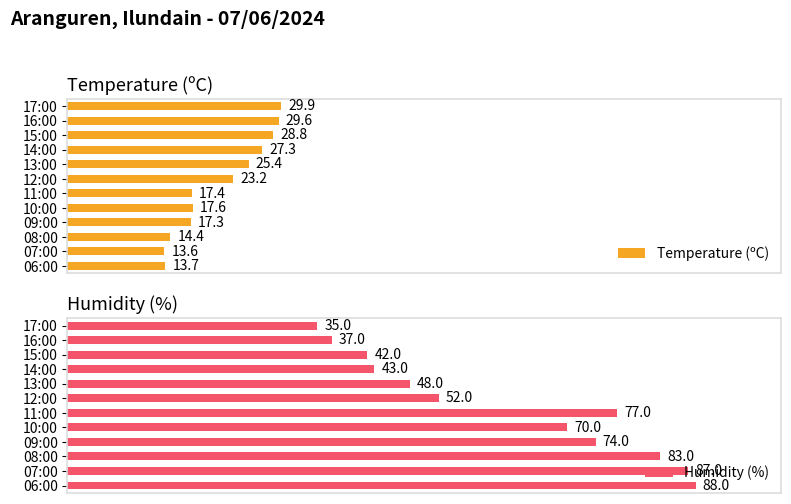

How many data points in Temperature (ºC) are above 23?

6